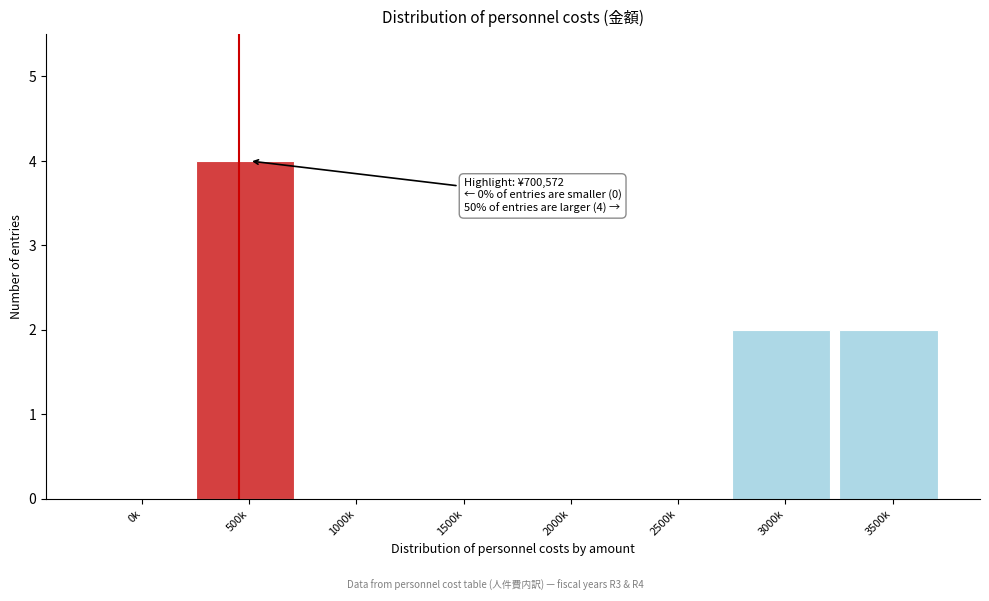

Reading left to right, what are all the values shown in this chart?

0k=0	500k=4	1000k=0	1500k=0	2000k=0	2500k=0	3000k=2	3500k=2